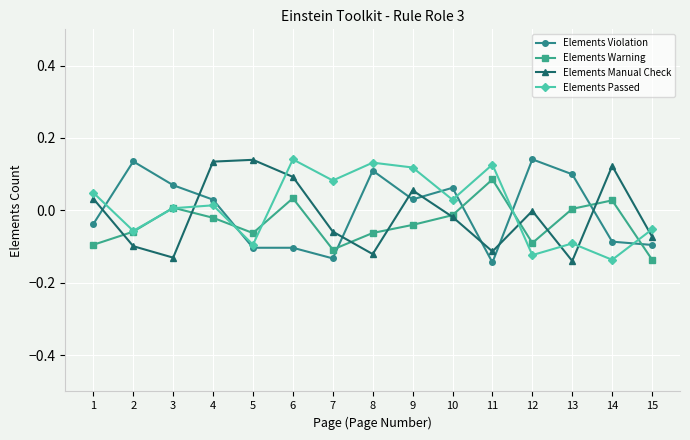

How many lines are shown in the chart?

4